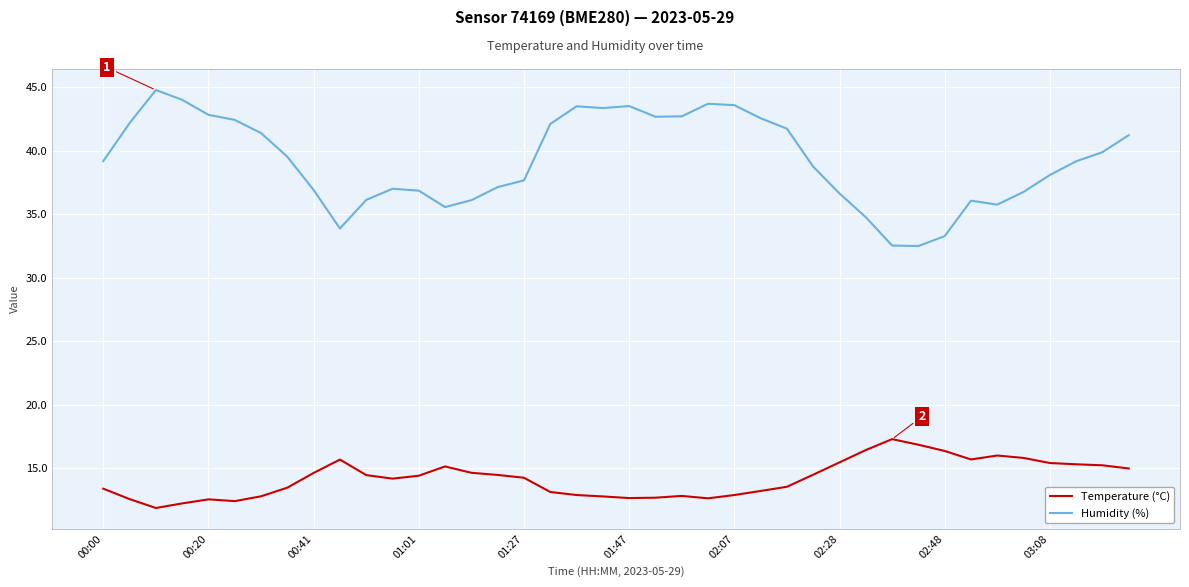

Which series has the largest total across all categories?

Humidity (%)